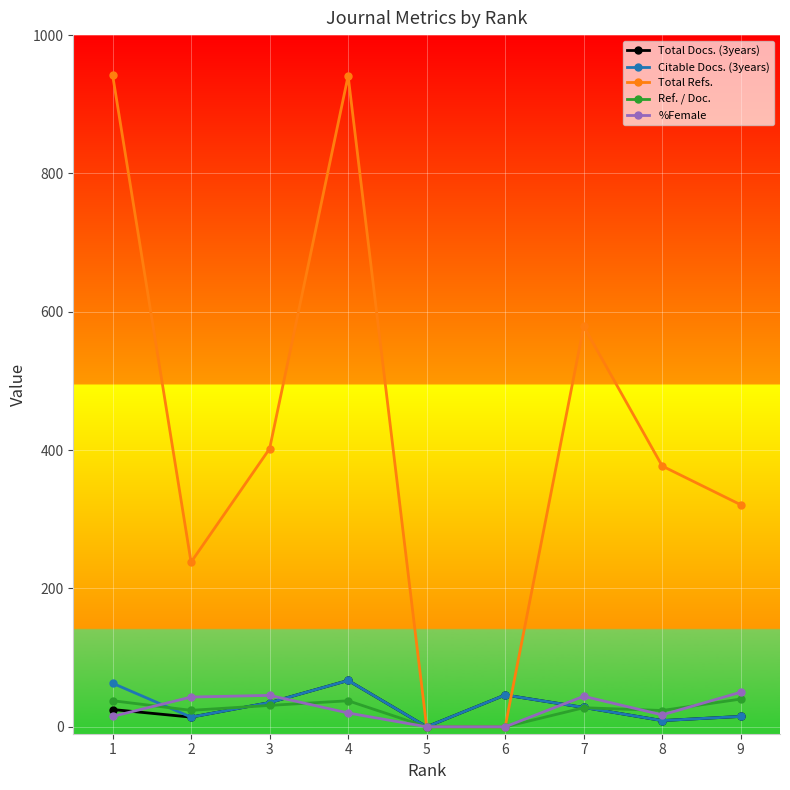

What is the greatest value displayed?

943.0